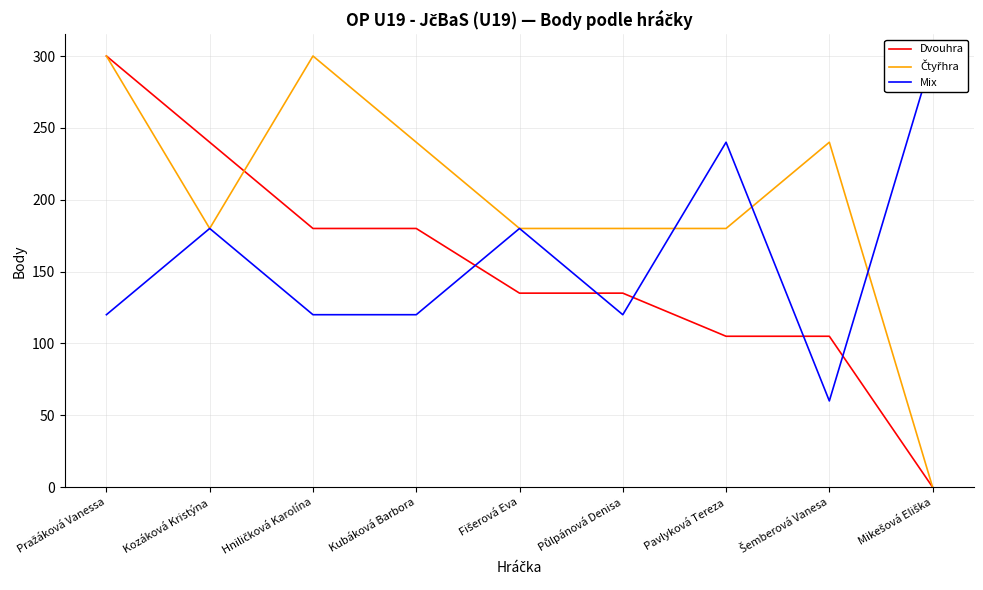

The value of Mix at Mikešová Eliška is 300. True or false?

True